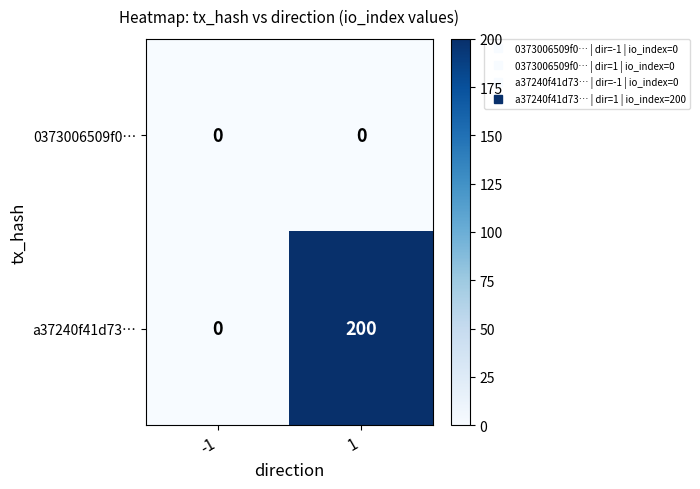

Reading right to left, list all the values displayed in this chart.

0373006509f0⋯: 1=0	-1=0
a37240f41d73⋯: 1=200	-1=0